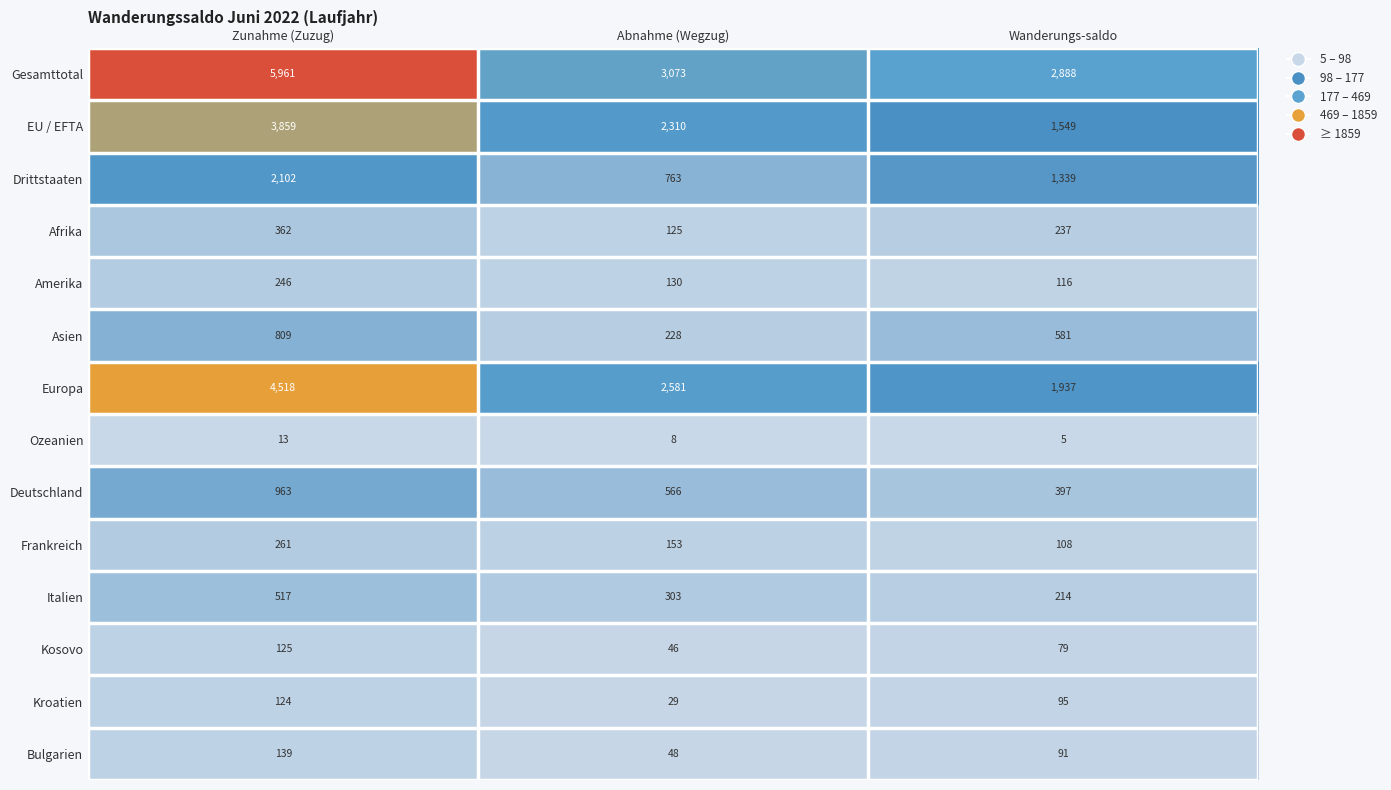

At which category is the sum across all series the highest?

Zunahme (Zuzug)